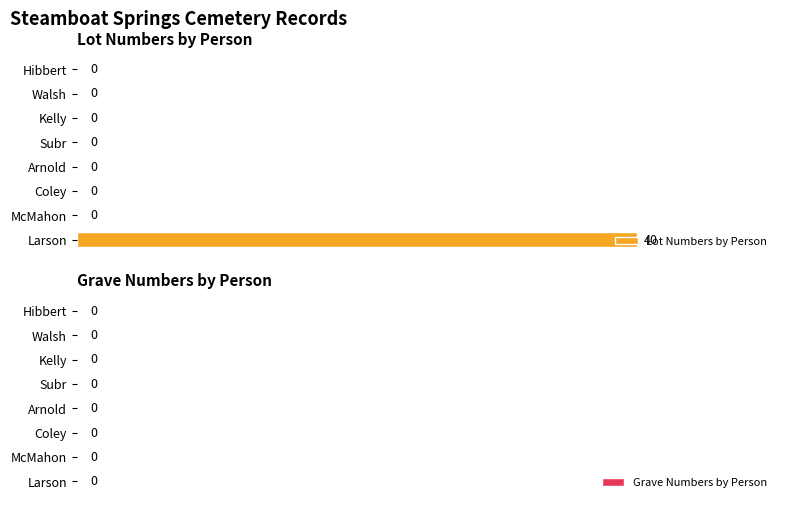

Which has a higher value, Kelly or Larson?

Larson